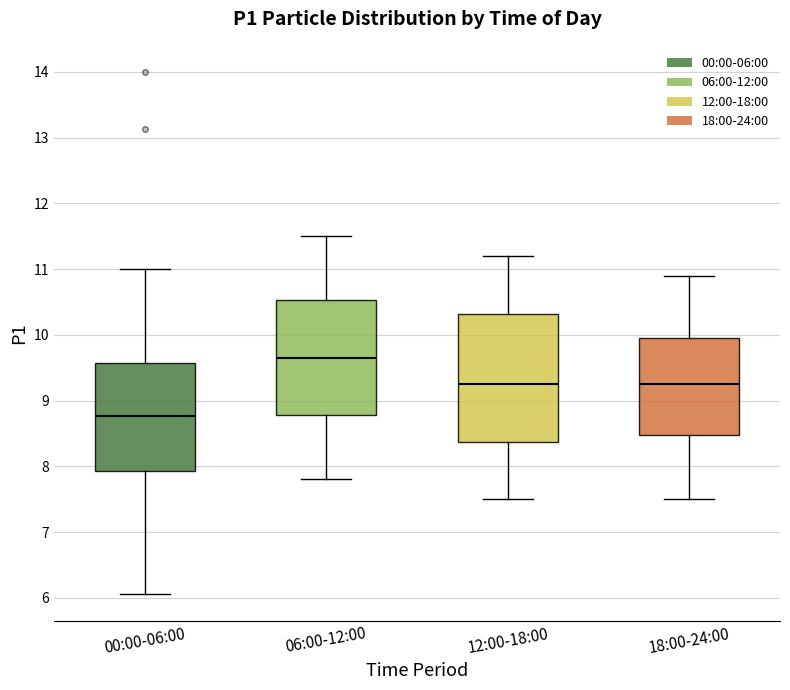

Which box is the tallest, from its lower edge to its upper edge?

12:00-18:00